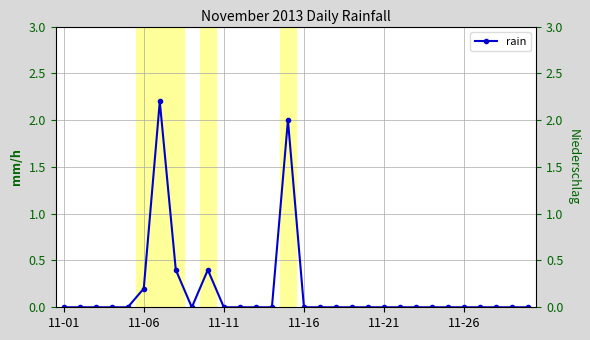

Where is the first local minimum?

8